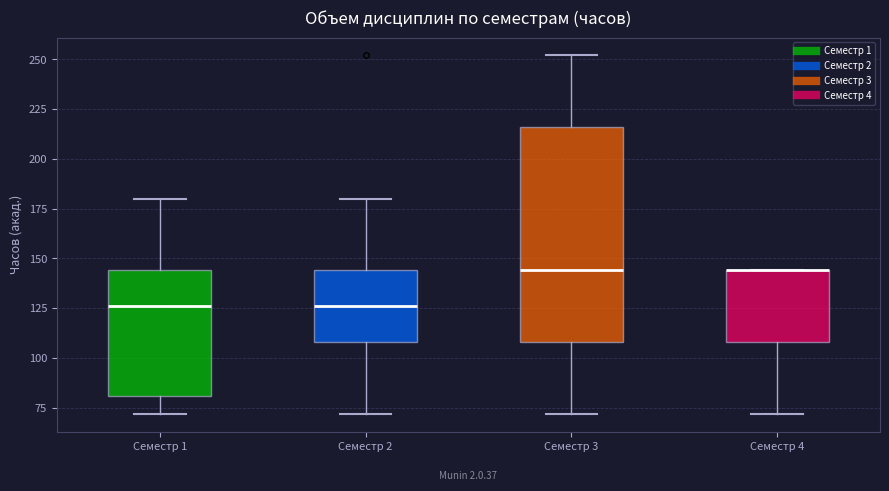

Where does the lower whisker of the box for Семестр 2 end on the y-axis? The values are not printed on the chart, so give them approximately, as read against the axis.

70